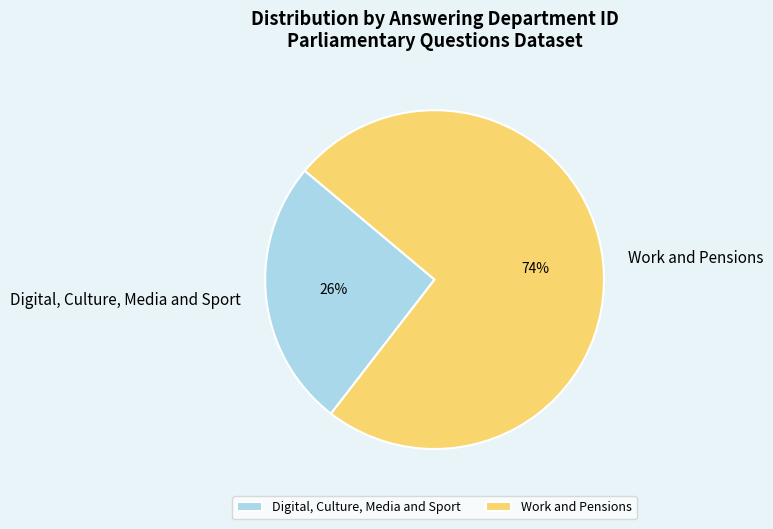

To the nearest percent, what is the combined percentage of Work and Pensions and Digital, Culture, Media and Sport?

100%